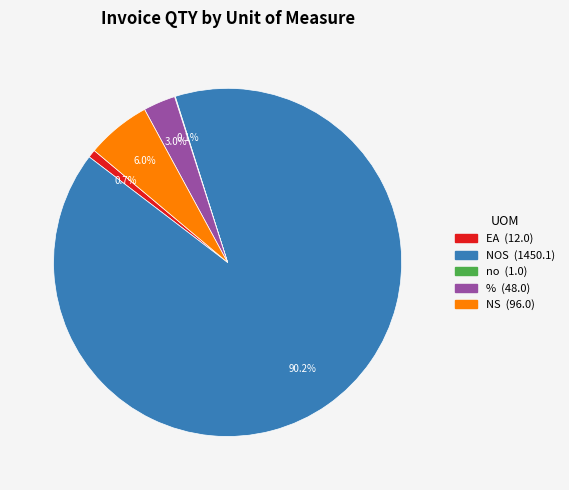

To the nearest percent, what is the difference between the largest and smallest slice percentages?

90%